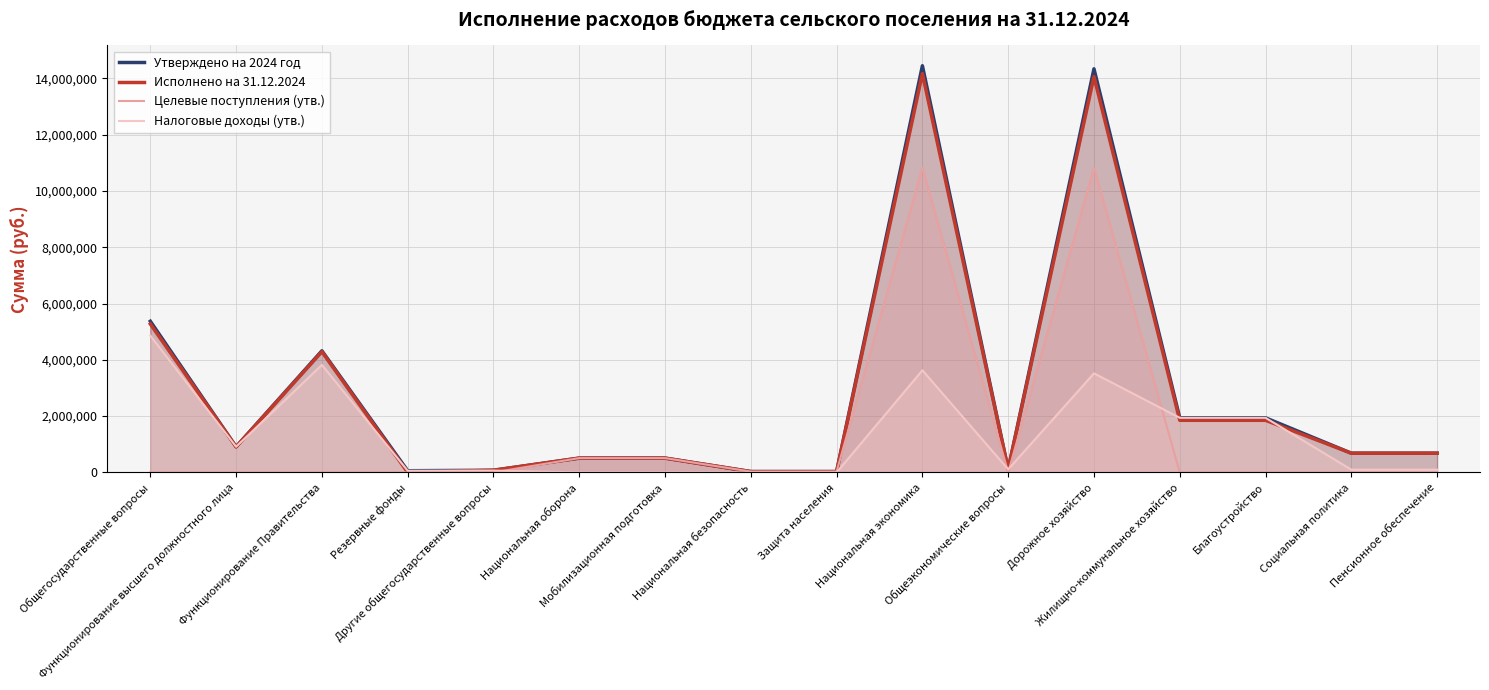

What is the difference between the Исполнено на 31.12.2024 values at Благоустройство and Другие общегосударственные вопросы?

1774964.2